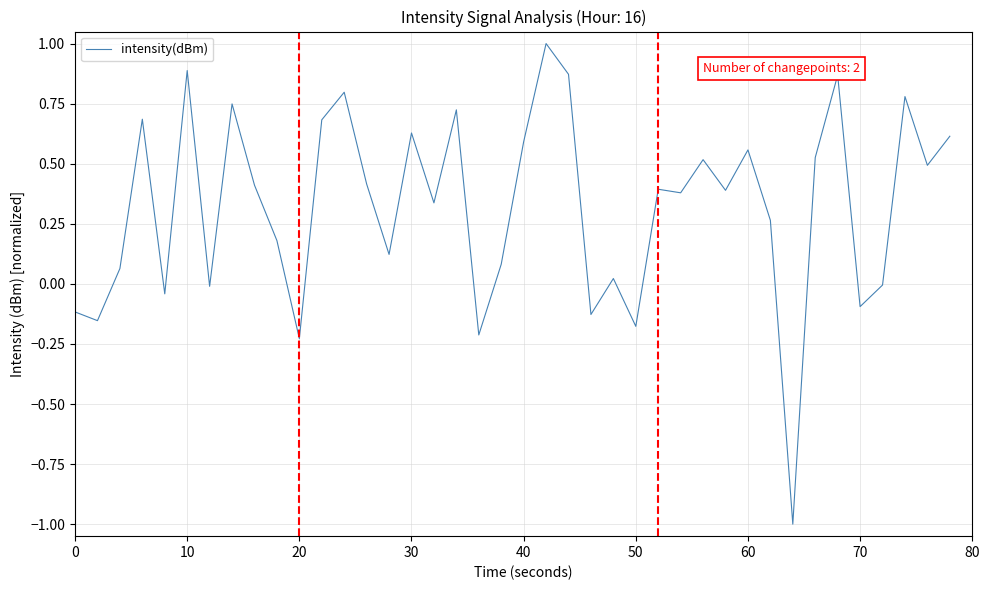

What is the smallest value displayed?

-1.0